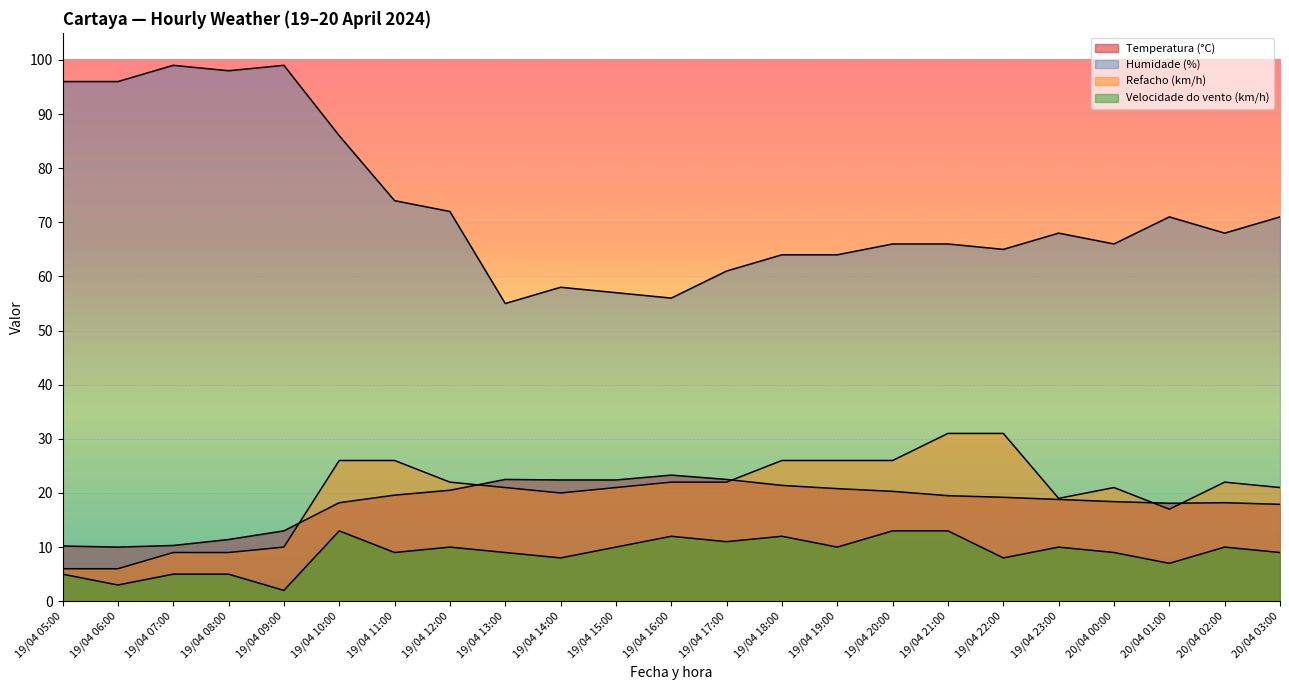

At how many categories does at least one series exceed 56?

21